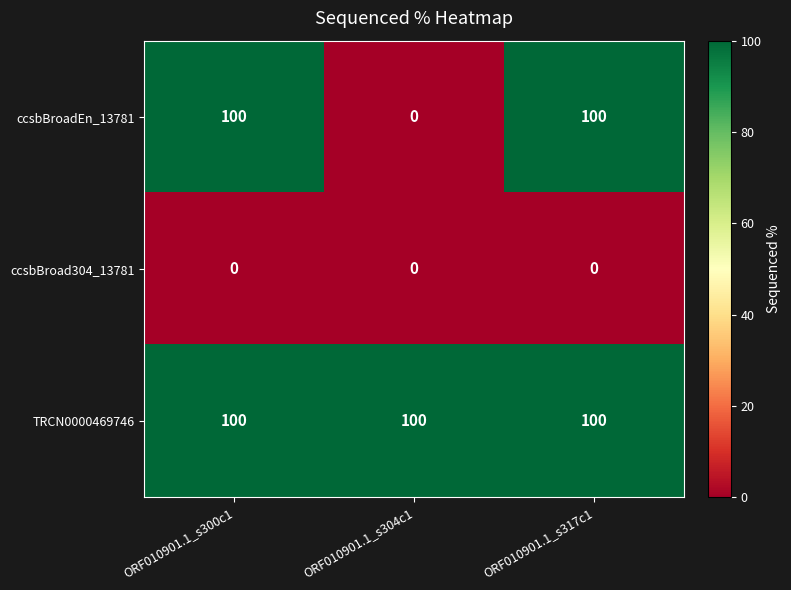

At how many categories does at least one series exceed 82?

3